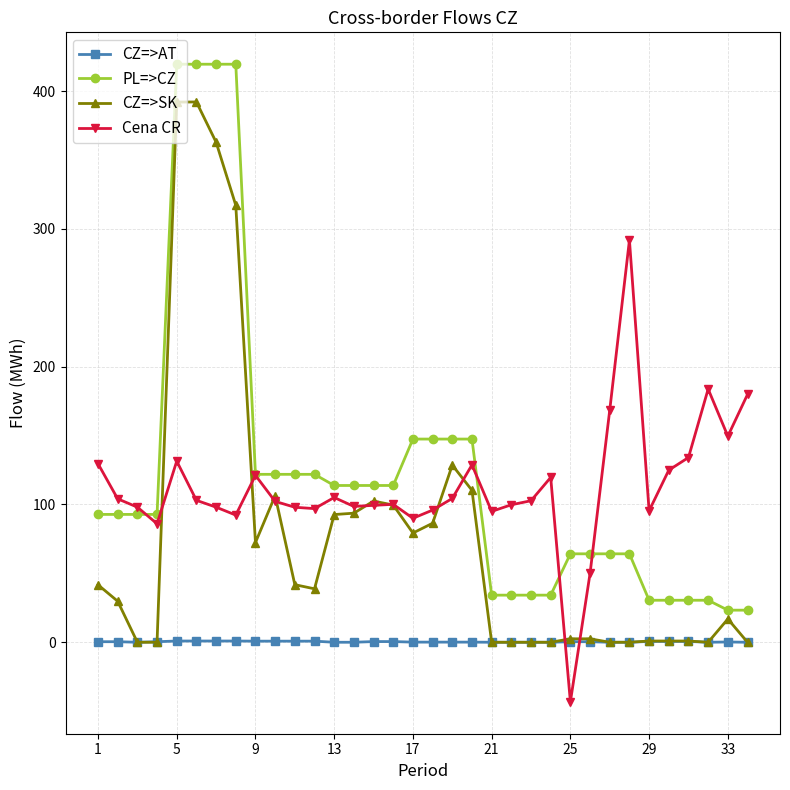

What are all the series names shown in the legend?

CZ=>AT, PL=>CZ, CZ=>SK, Cena CR